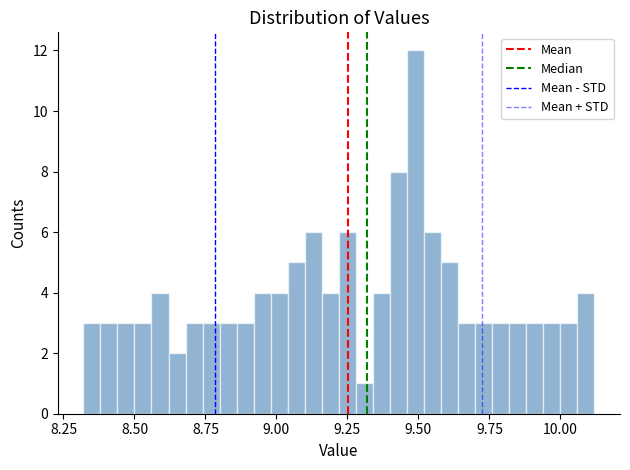

Read against the x-axis, roughly where is the centre of the tallest bar?

9.50